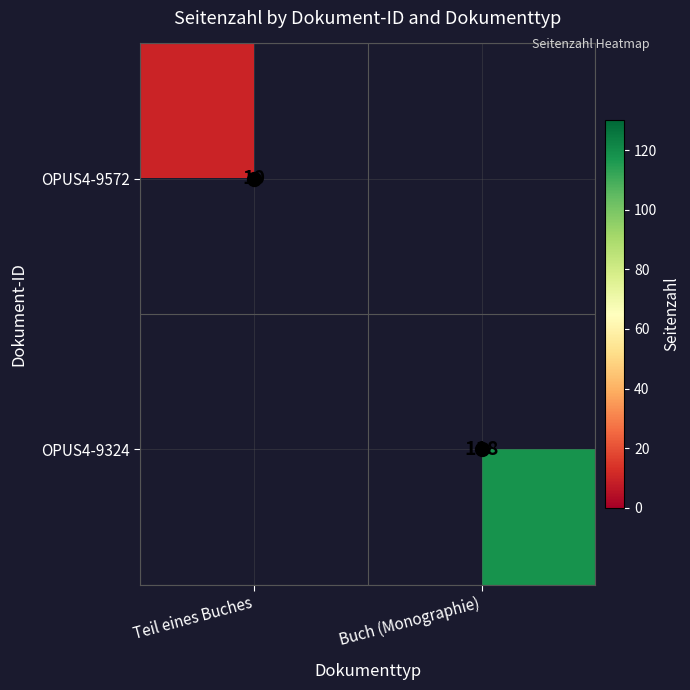

Is it true that OPUS4-9324 equals 75 at Buch (Monographie)?

False